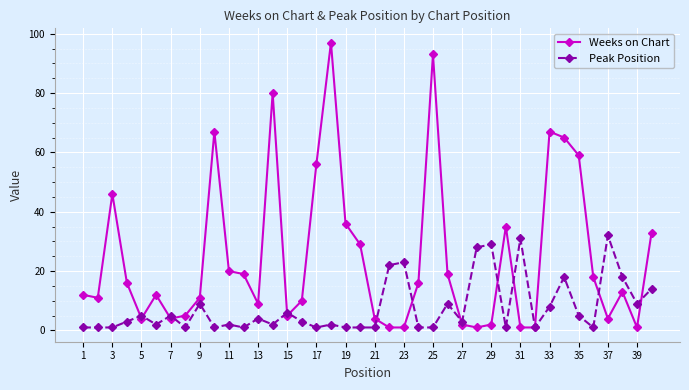

How many distinct data groups are displayed?

2